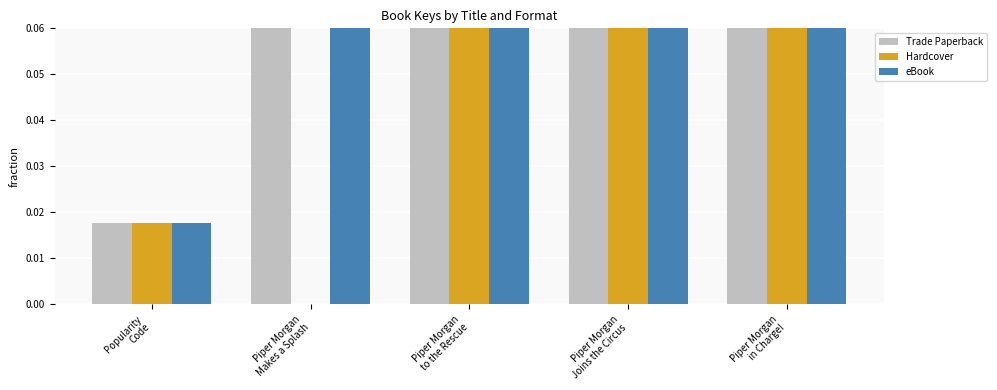

How many groups of bars are there?

5